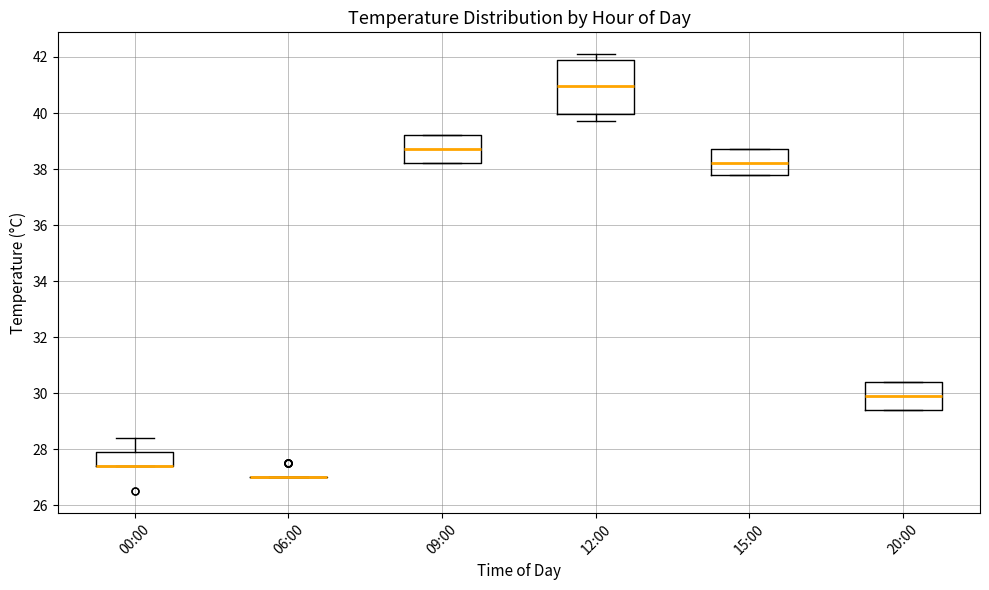

Reading left to right, transcribe this box plot: for each box, give where its median line is, the range the box spans, and where its two whiskers end, as read against the y-axis. The values are not printed on the chart, so give them approximately, as read against the axis.

00:00: median 27.4 (drawn on the box's lower edge), box 27.4 to 28.0, whiskers 27.4 to 28.4
06:00: box collapsed to a line at 27.0, whiskers 27.0 to 27.0
09:00: median 38.8, box 38.2 to 39.2, whiskers 38.2 to 39.2
12:00: median 41.0, box 40.0 to 41.8, whiskers 39.8 to 42.2
15:00: median 38.2, box 37.8 to 38.8, whiskers 37.8 to 38.8
20:00: median 30.0, box 29.4 to 30.4, whiskers 29.4 to 30.4